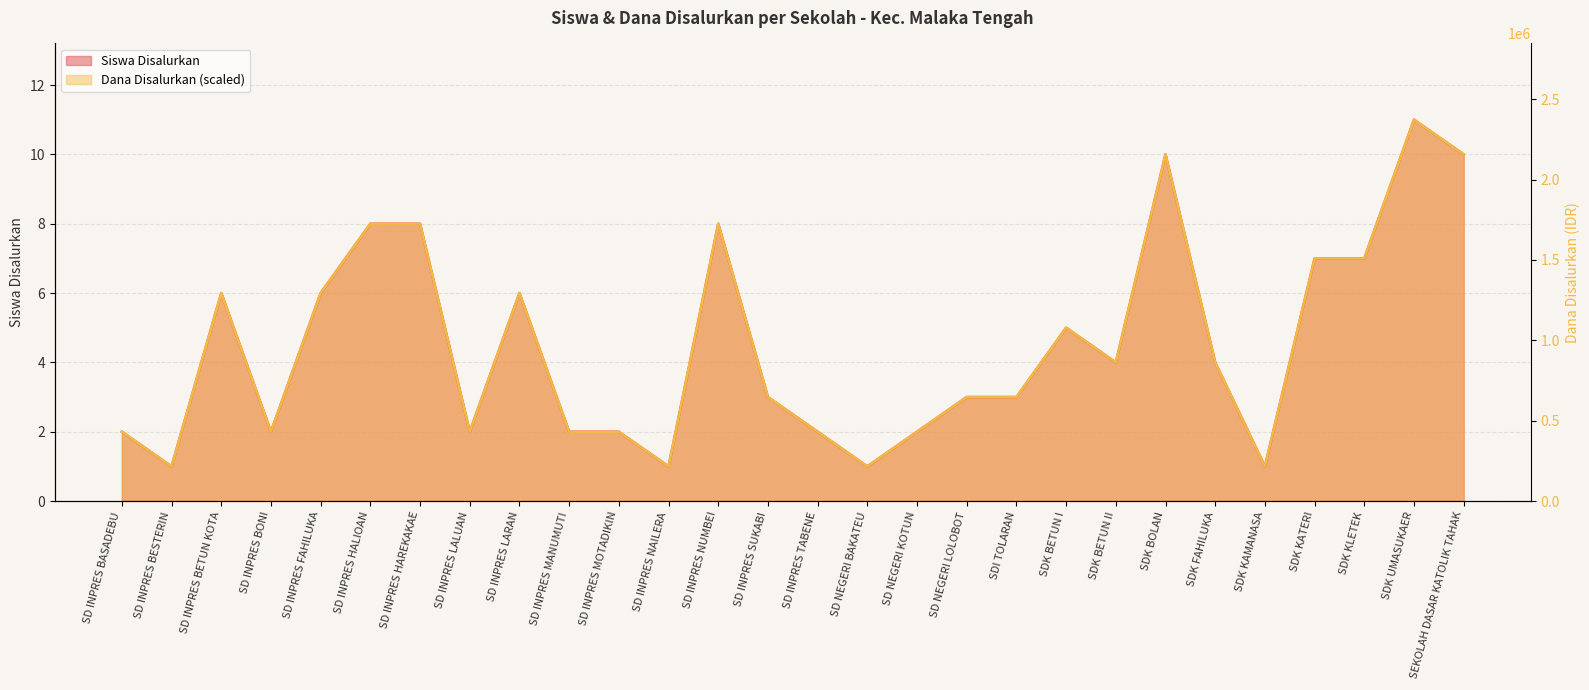

Which category has the highest value across all series?

SDK UMASUKAER